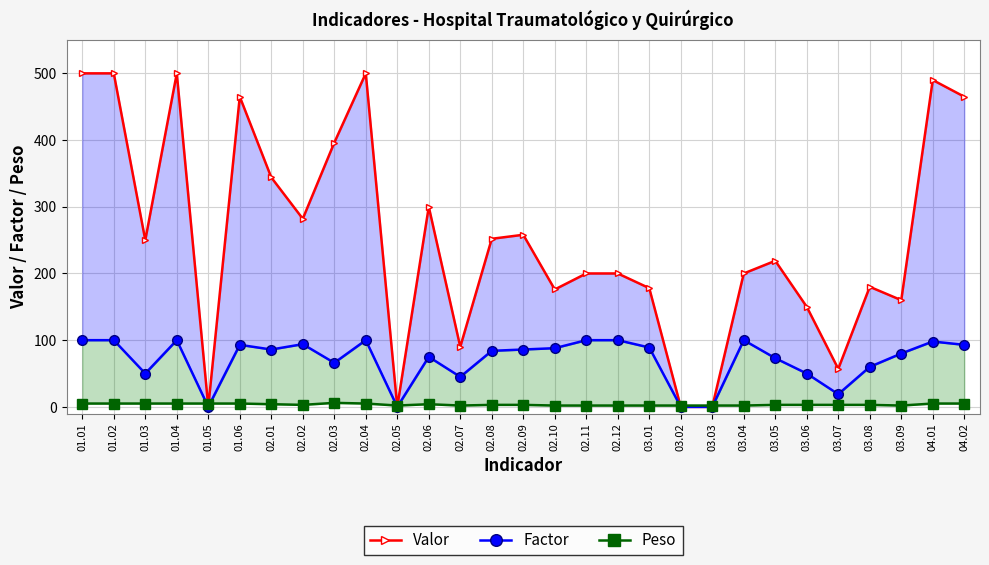

Between 02.02 and 02.06, which series saw the biggest shift?

Factor